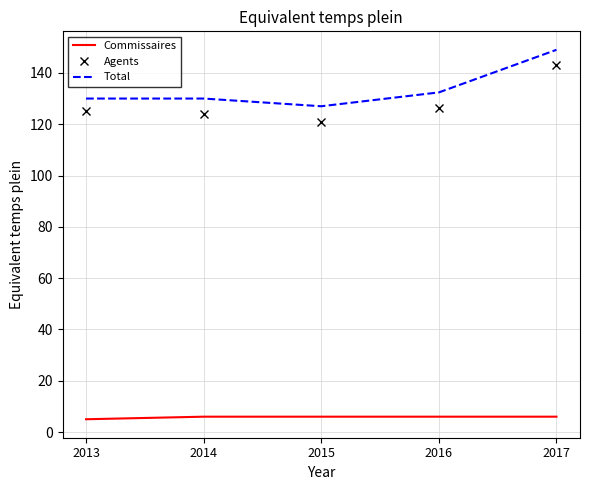

Reading right to left, transcribe all the data shown in this chart.

Commissaires: 6.0	6.0	6.0	6.0	5.0
Agents: 143.0	126.4	121.0	124.0	125.0
Total: 149.0	132.4	127.0	130.0	130.0